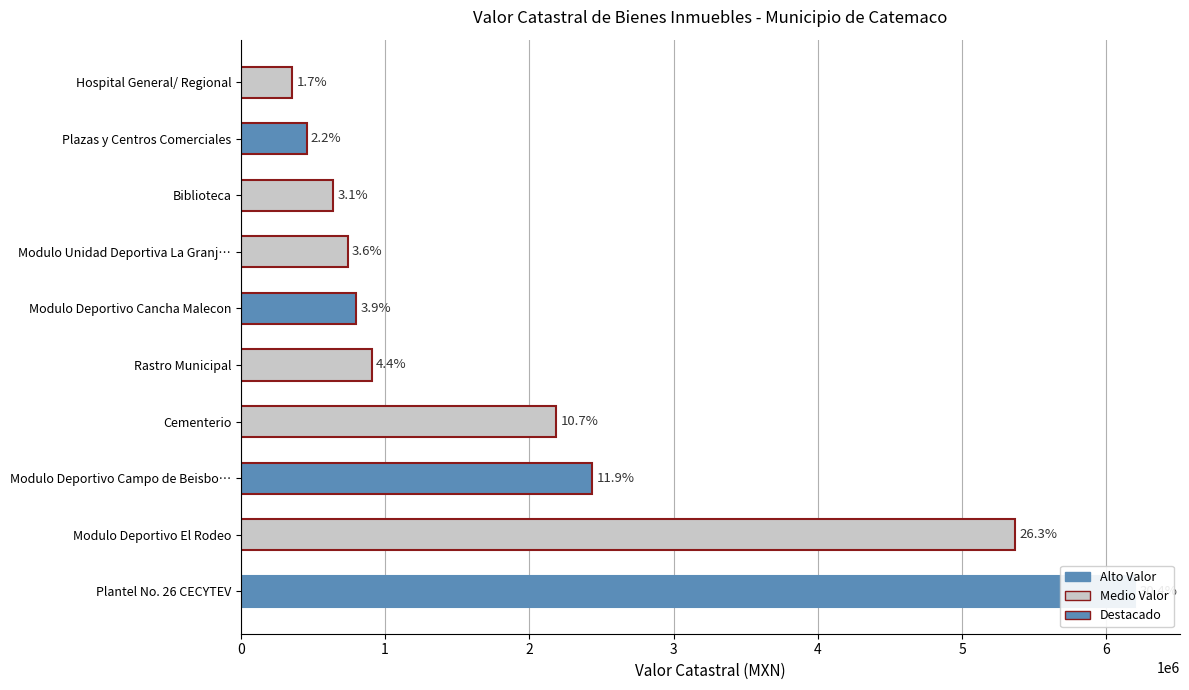

How many categories are shown in the chart?

10